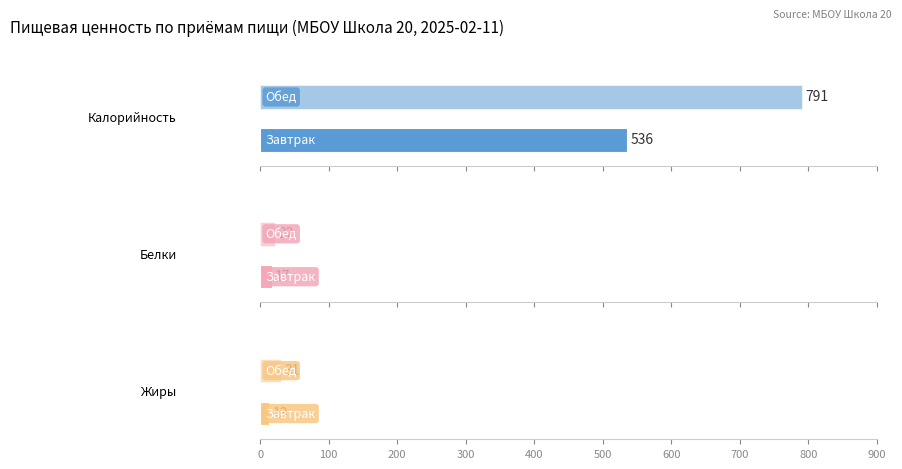

Reading right to left, transcribe all the data shown in this chart.

Калорийность: 791	536
Белки: 22	17
Жиры: 31	13